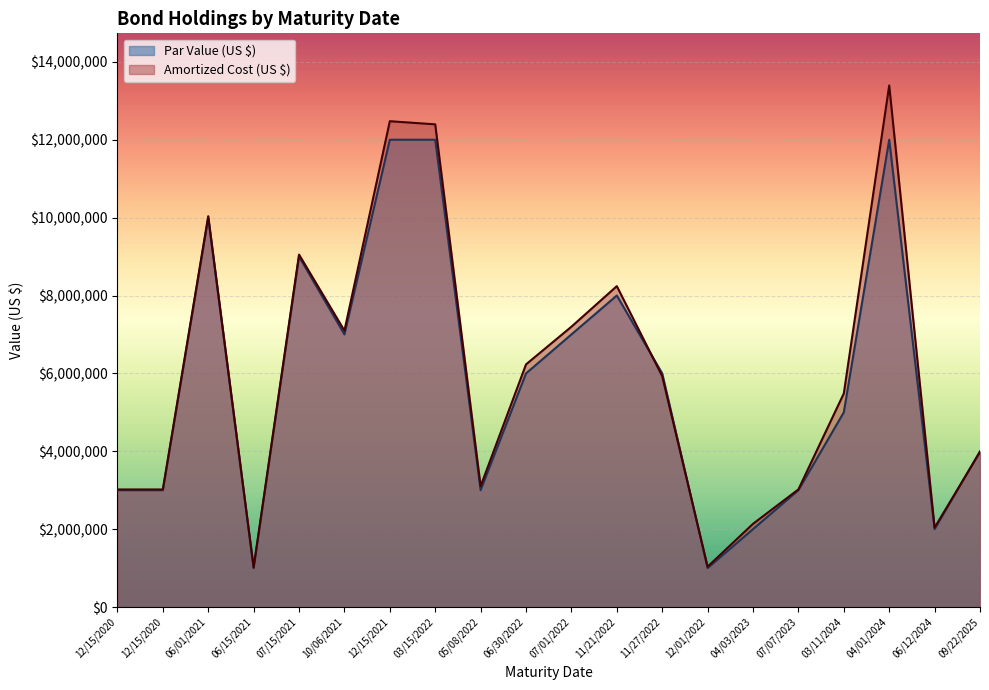

What is the lowest value of the Par Value (US $) series?

1000000.0